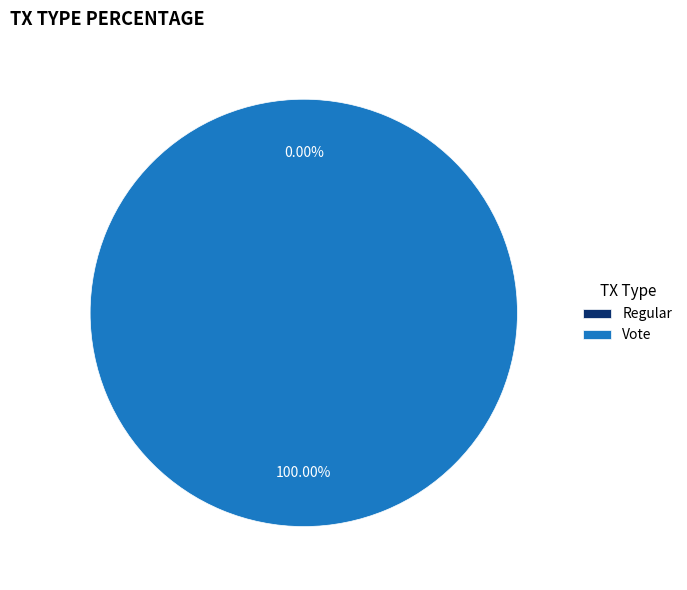

Does any single category account for the majority?

Yes